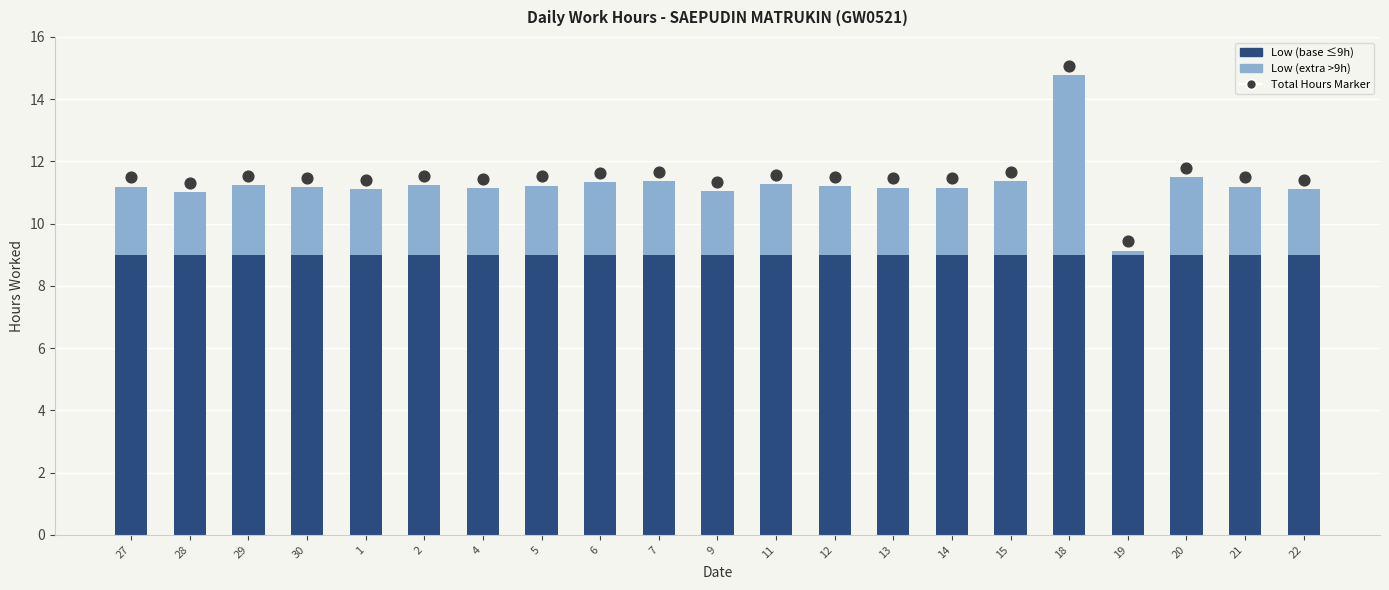

Which series has the largest total across all categories?

Total Hours Marker